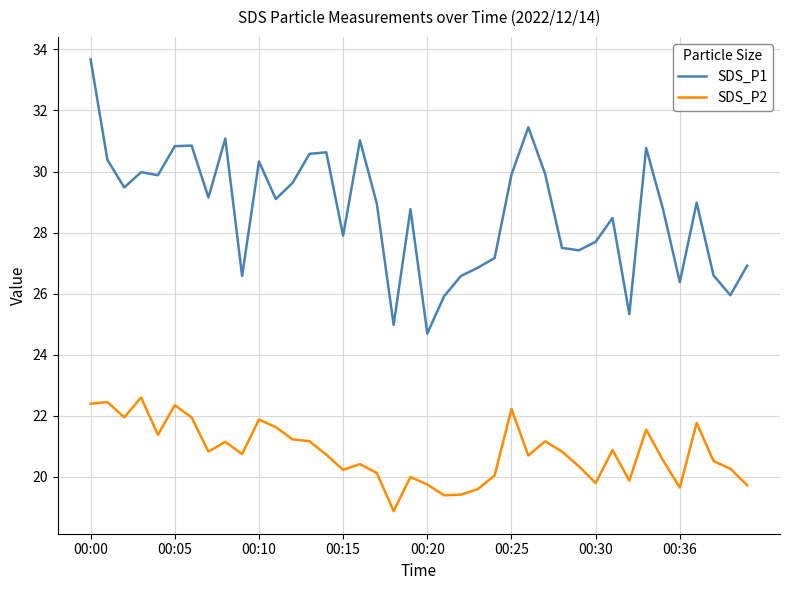

True or false: SDS_P1 has more than 2 points higher than both neighbors.

True